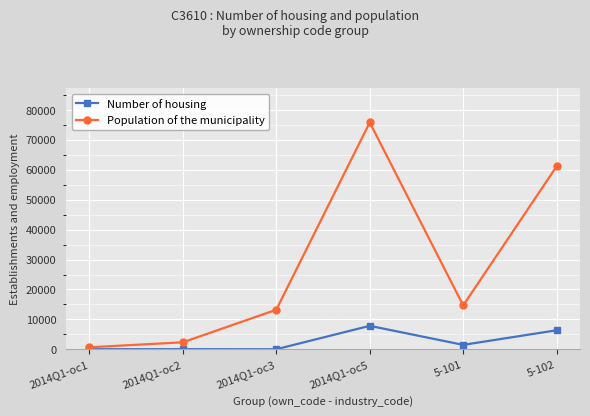

Which series has the largest total across all categories?

Population of the municipality